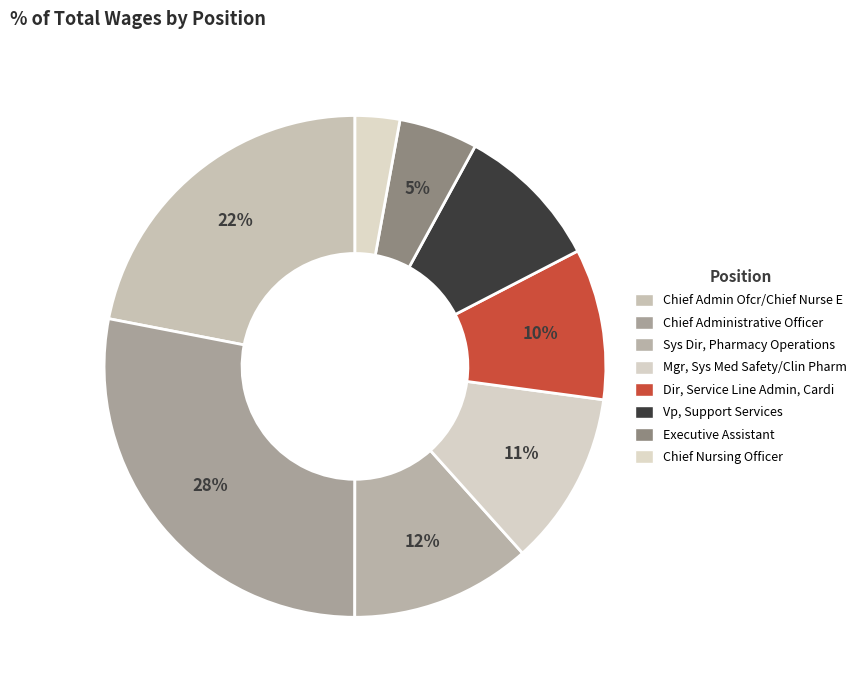

Is the sum of Mgr, Sys Med Safety/Clin Pharm and Sys Dir, Pharmacy Operations greater than half?

No